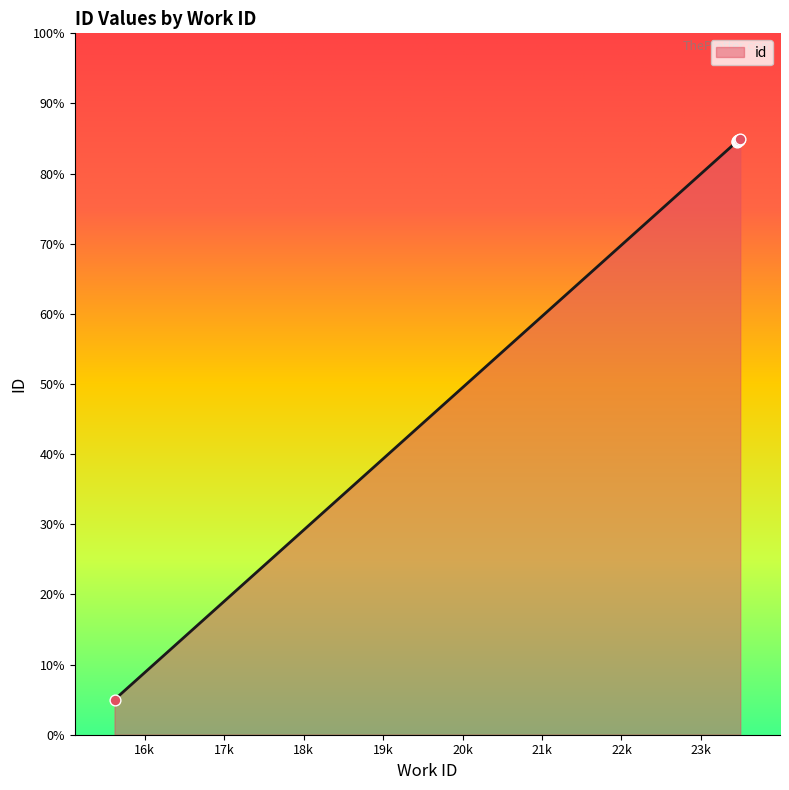

What is the difference between the maximum and minimum values?

80.0